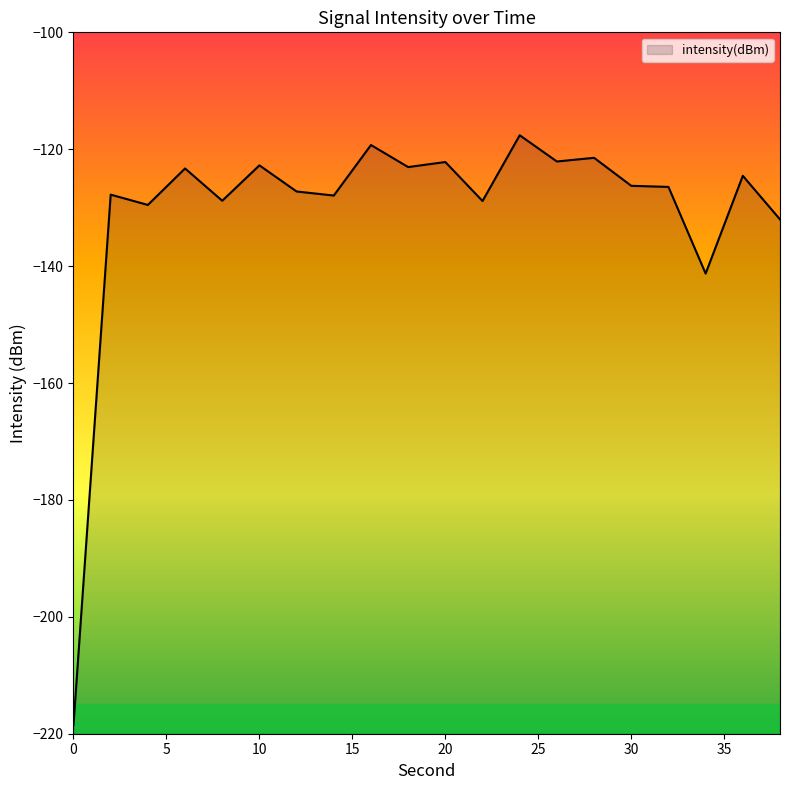

Which has a higher value, 16 or 12?

16